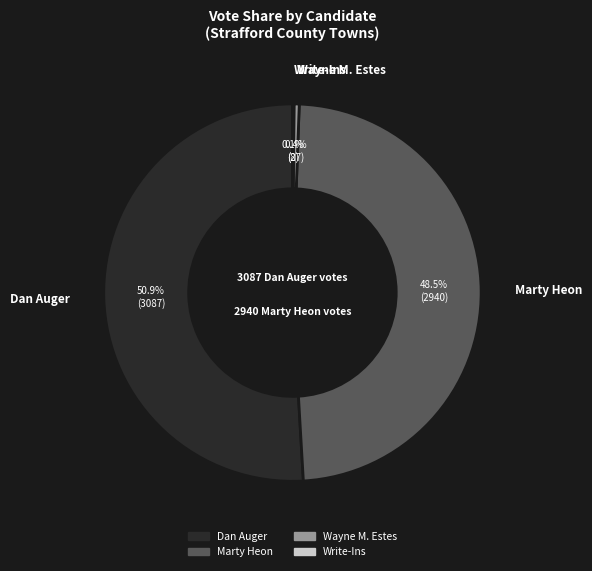

Which category has the biggest portion of the pie?

Dan Auger